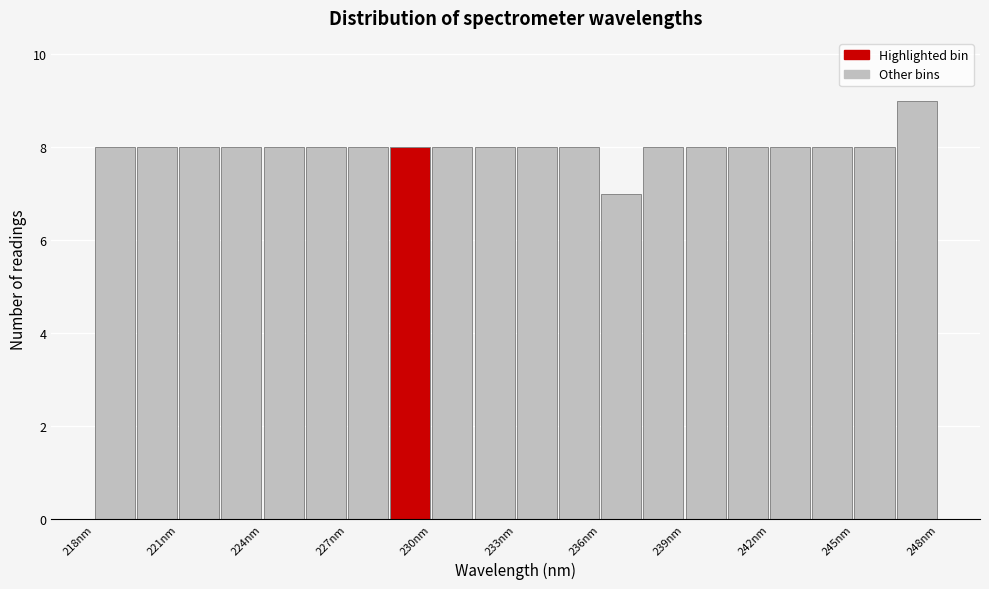

Read against the x-axis, roughly where is the centre of the tallest bar?

247.5